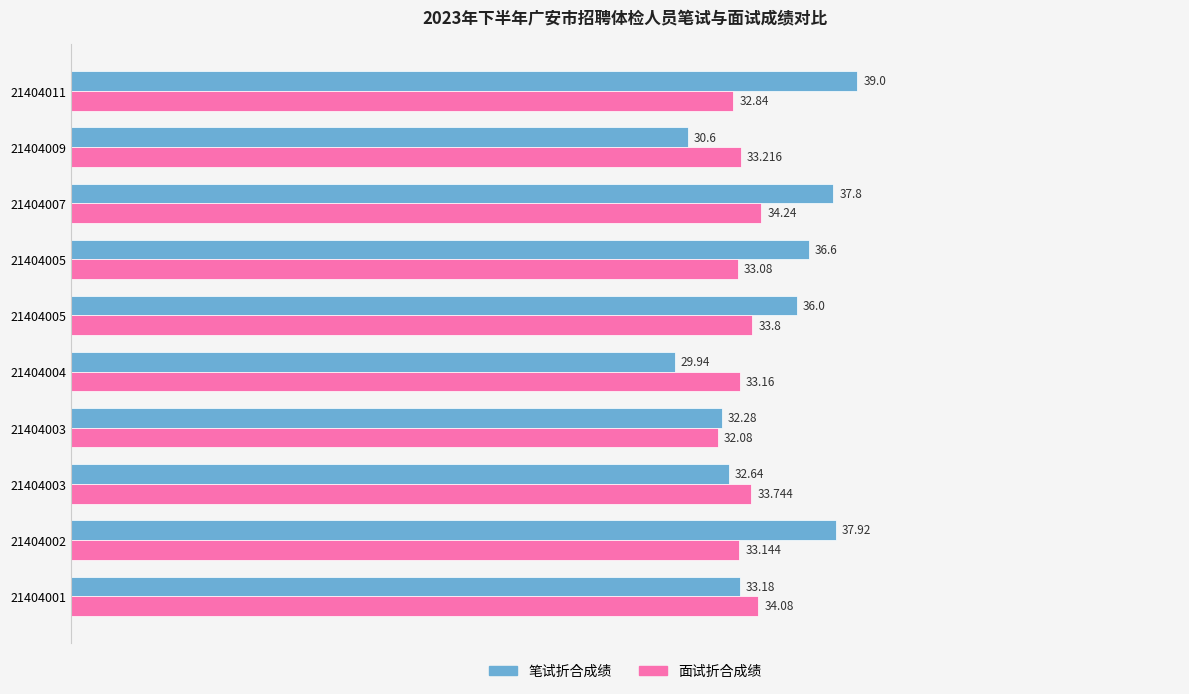

What is the lowest value of the 笔试折合成绩 series?

29.9